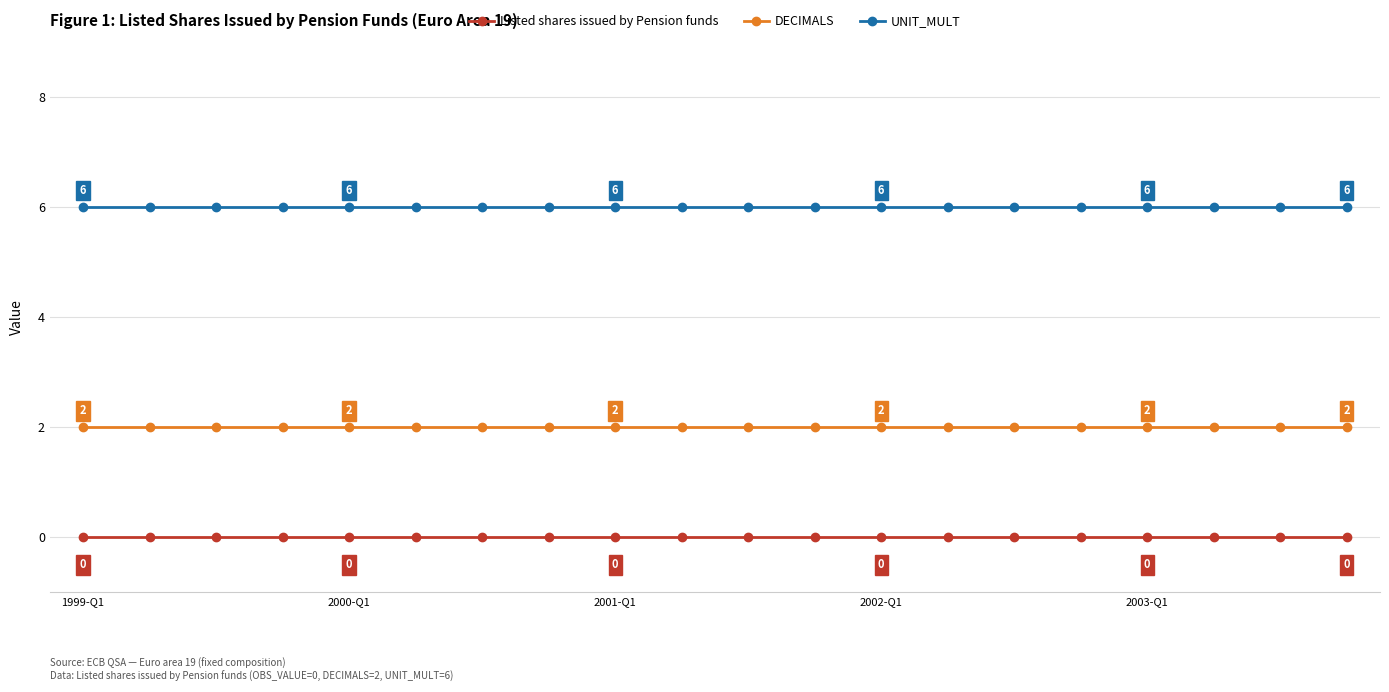

What are all the series names shown in the legend?

Listed shares issued by Pension funds, DECIMALS, UNIT_MULT